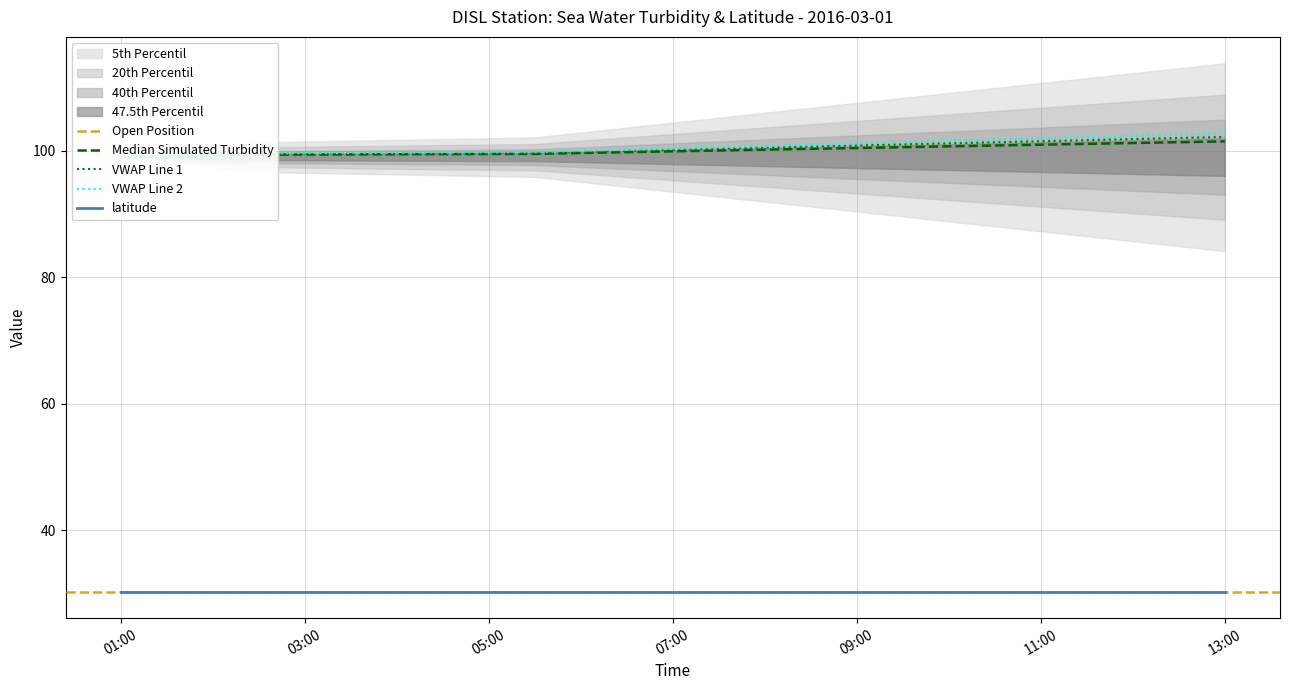

Rank the series by their maximum value, from highest to lowest.

sea_water_turbidity, latitude